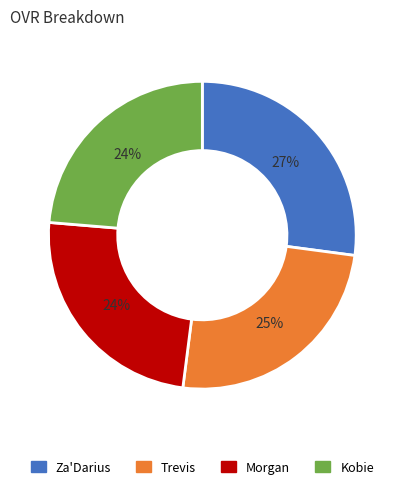

Count the number of slices in the pie.

4